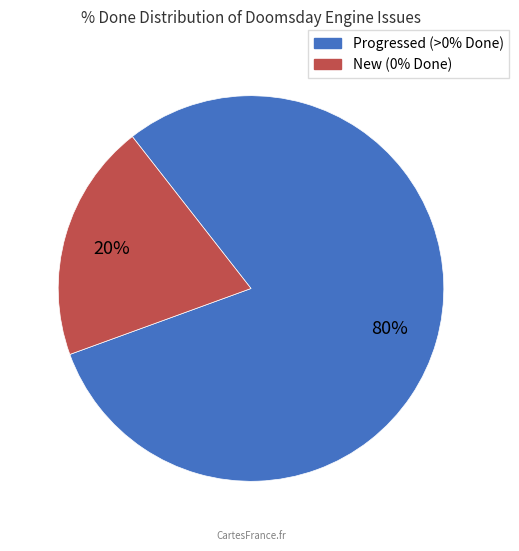

Does any single category account for the majority?

Yes